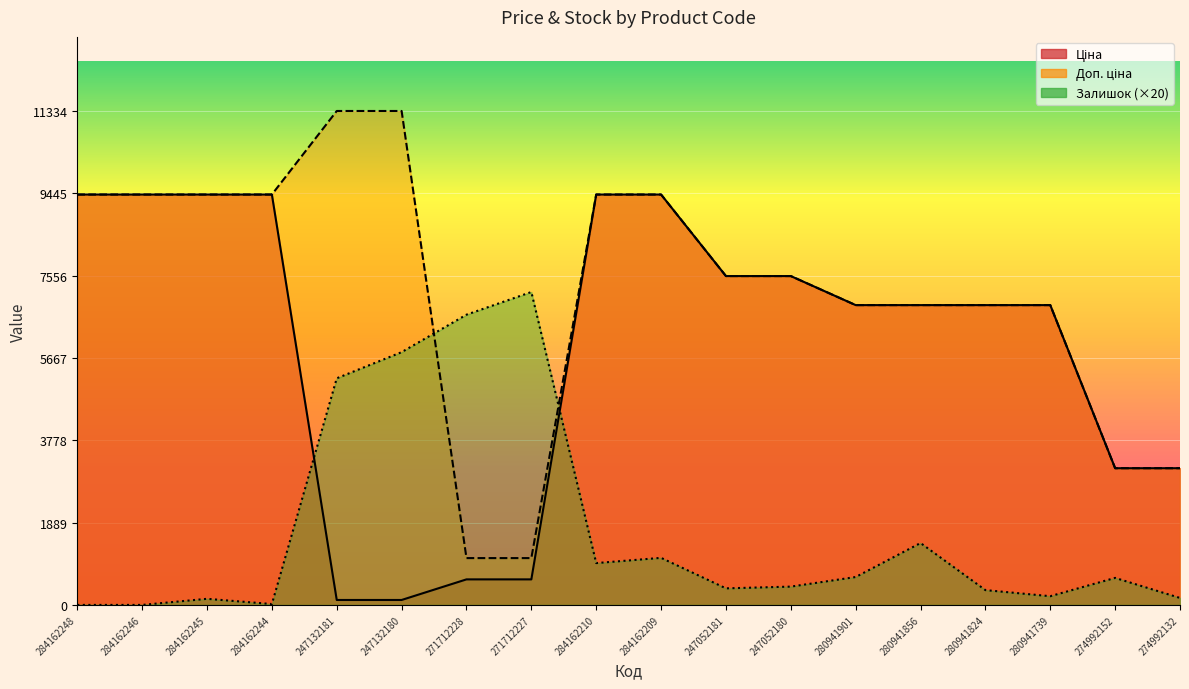

What is the difference between the Залишок values at 280941856 and 284162246?

1420.0